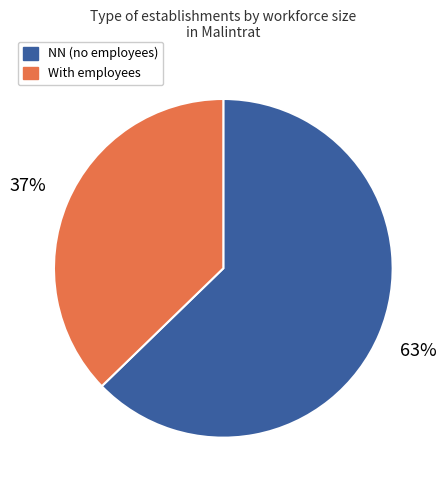

Count the number of slices in the pie.

2